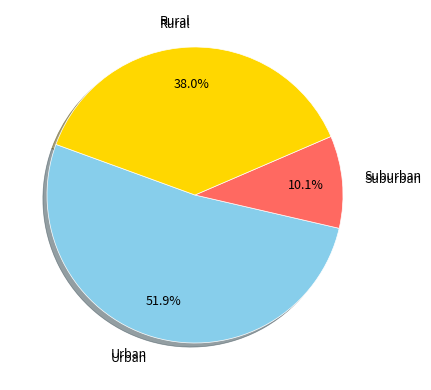

Does any single category account for the majority?

Yes